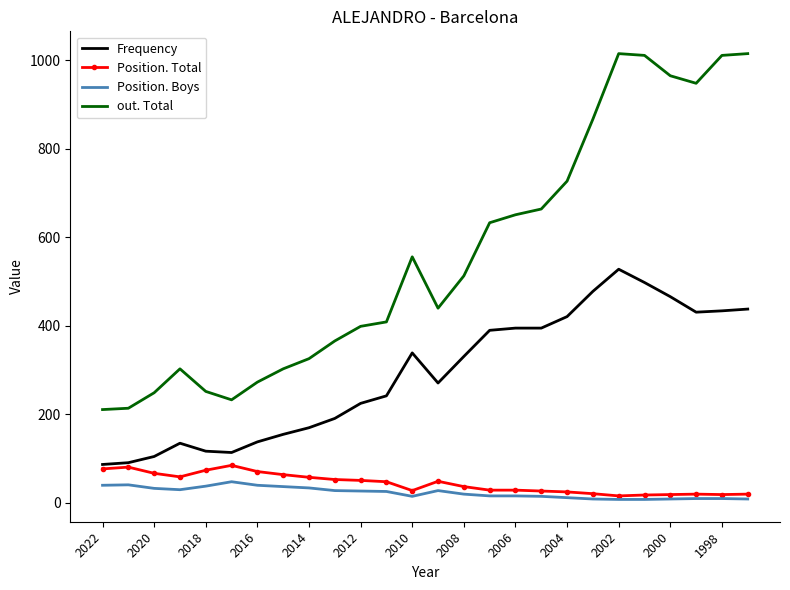

What is the maximum value shown in the chart?

1015